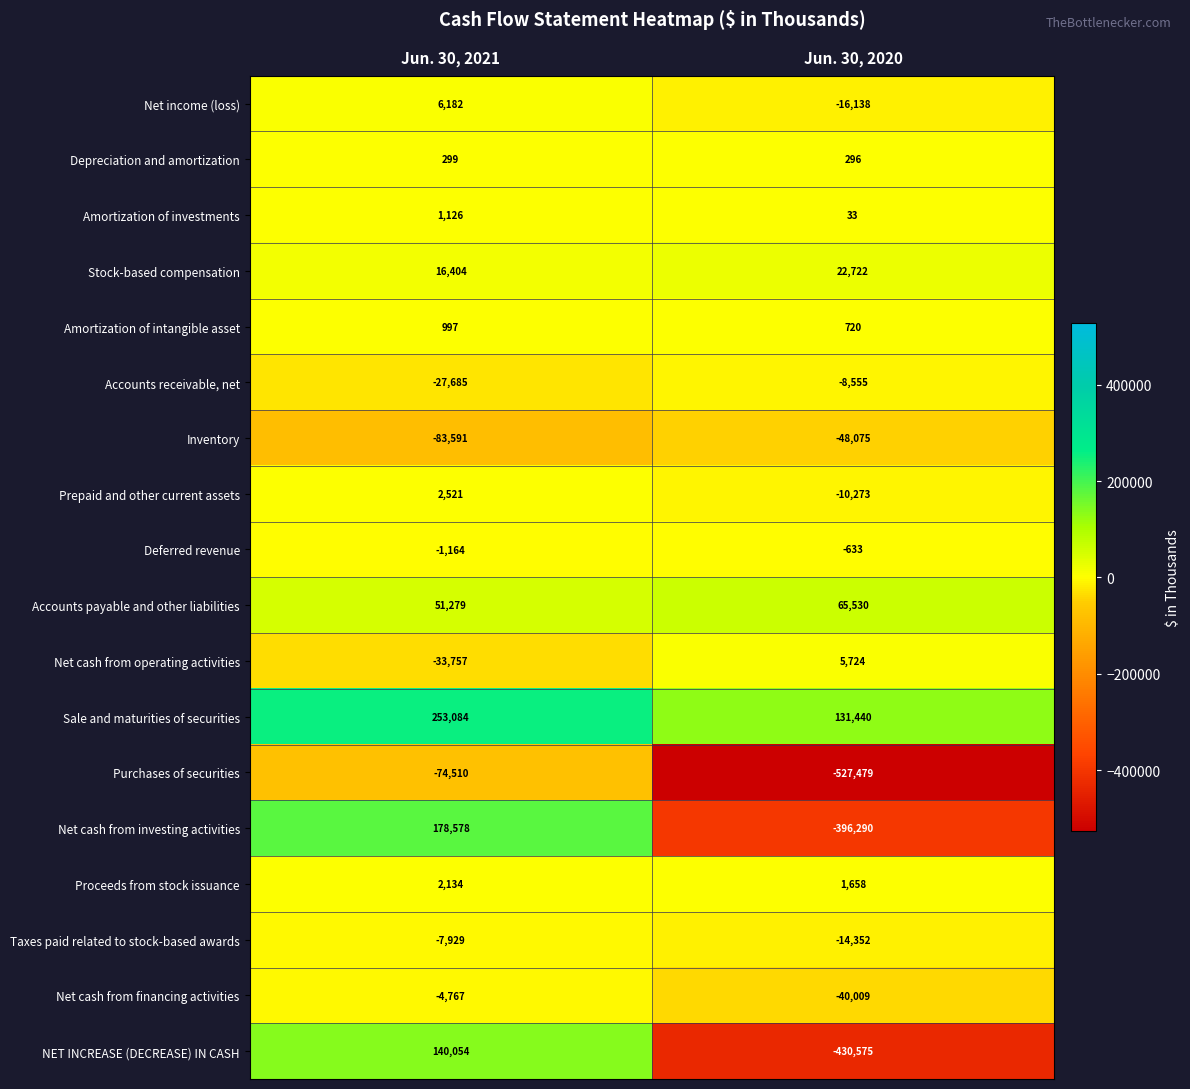

What is the total value across all series at Jun. 30, 2020?

-1264256